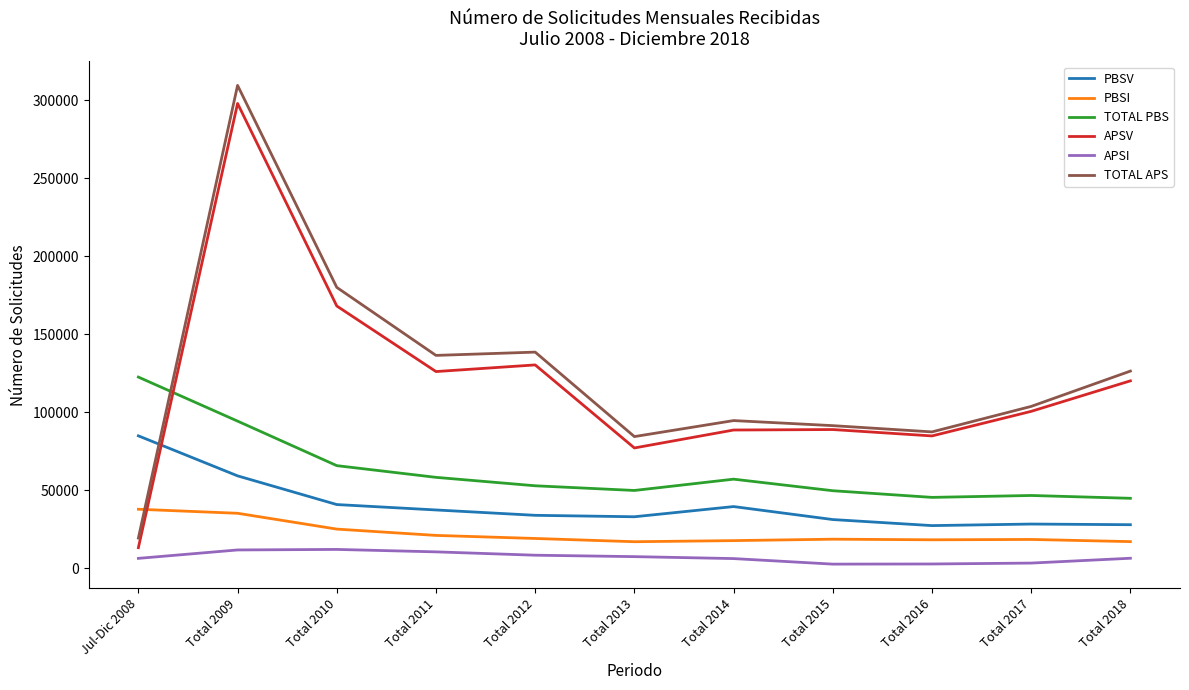

The PBSI series shows 52520 at Total 2009. True or false?

False